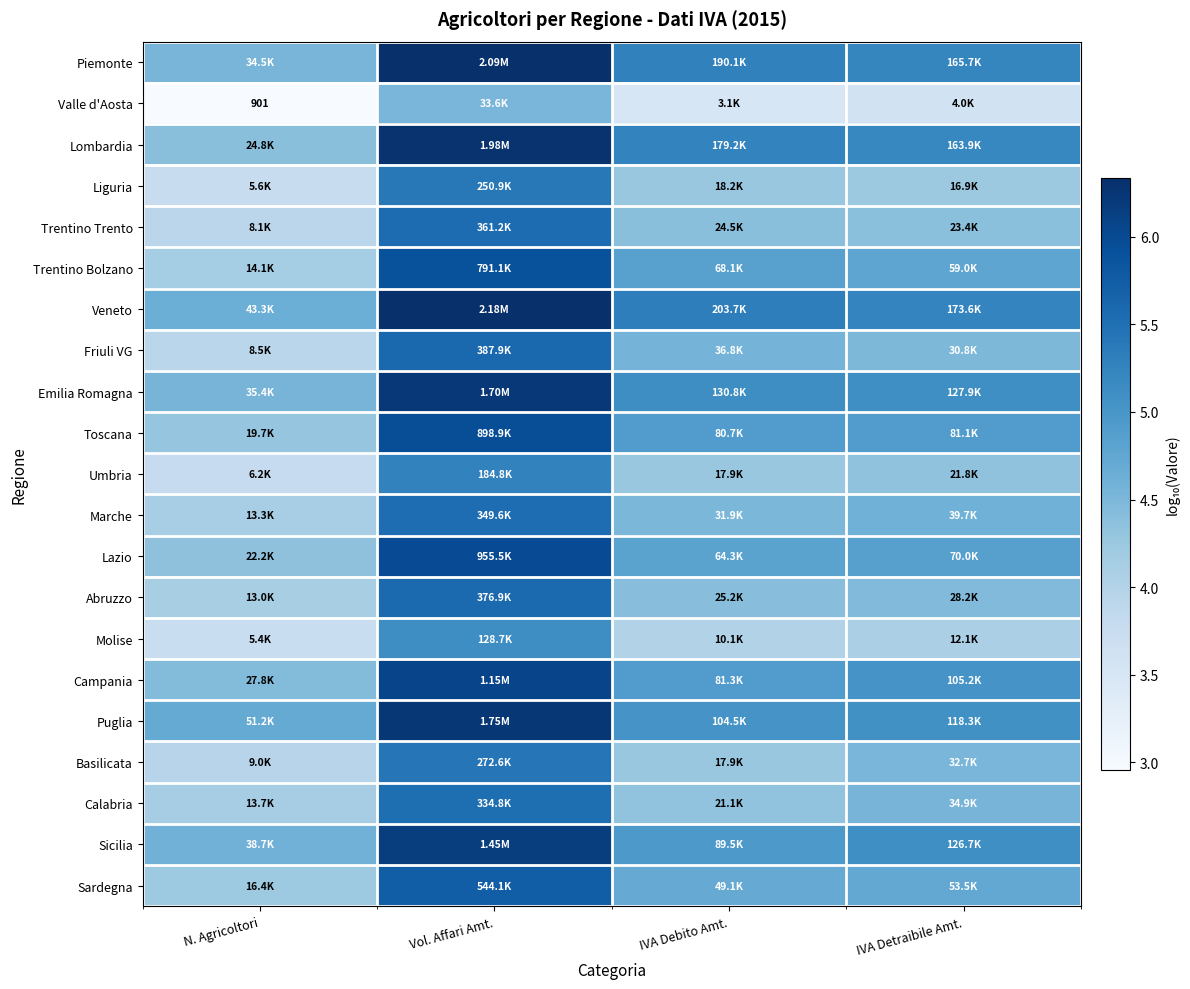

What is the approximate value of Lazio at N. Agricoltori?

4.3